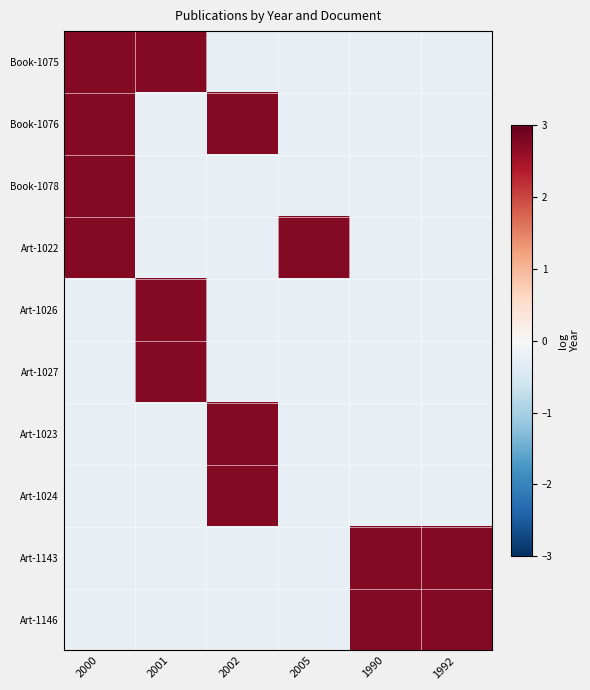

Which label corresponds to the largest value in the chart?

2000